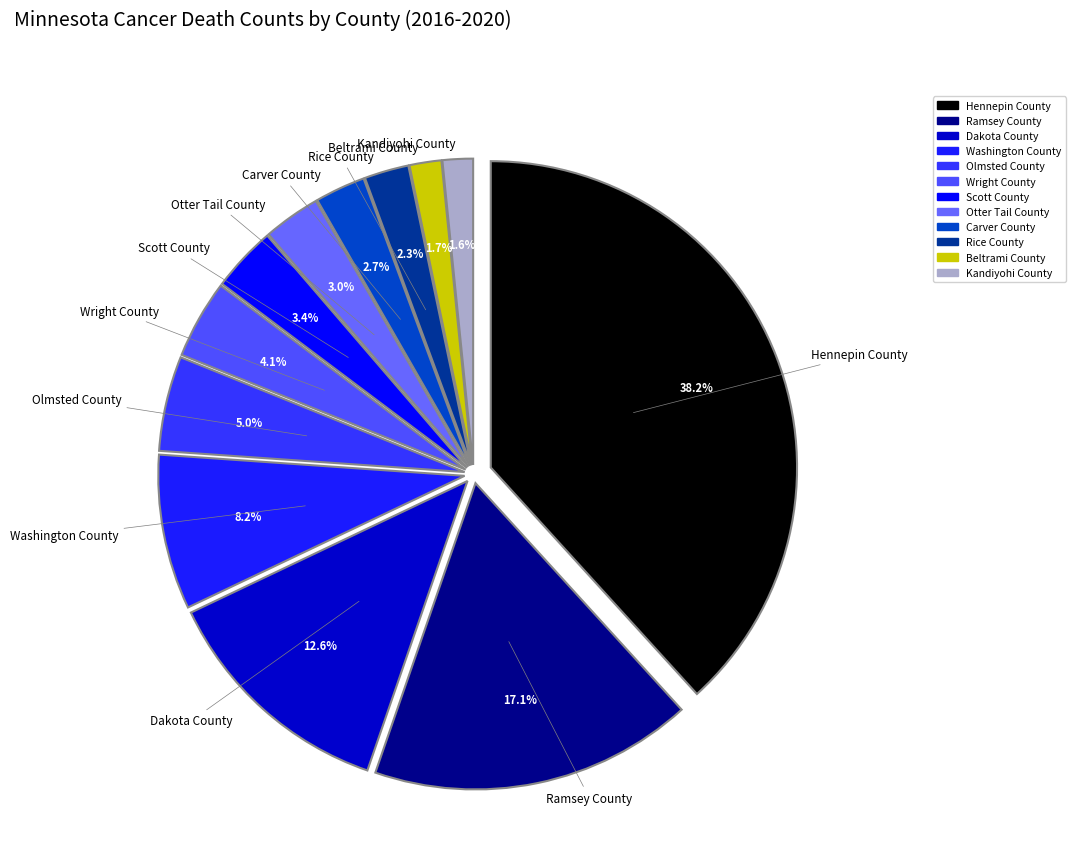

The Dakota County slice represents 13% of the pie. True or false?

True